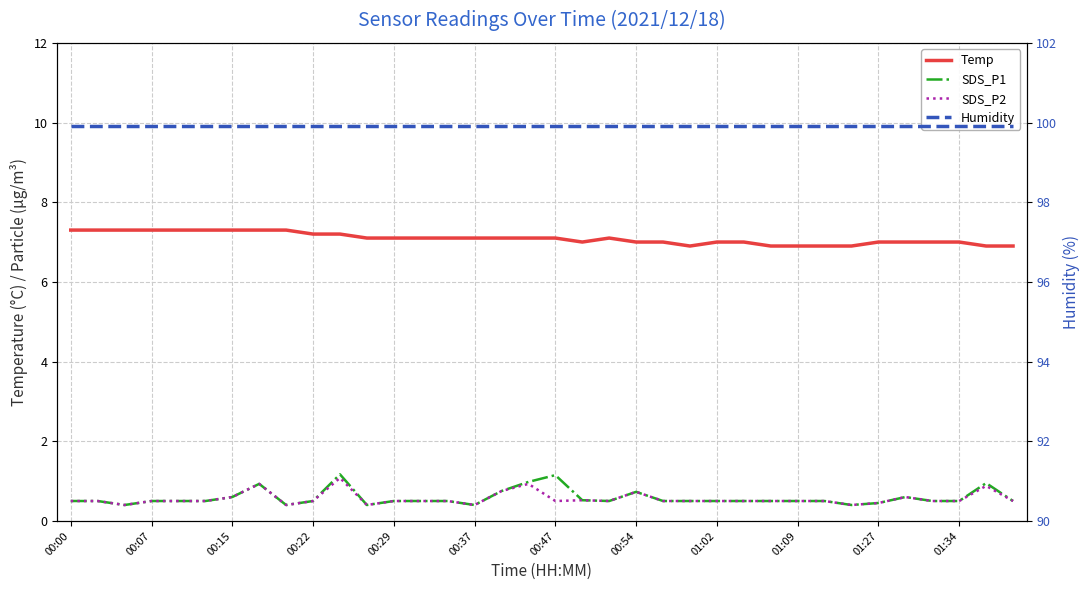

What is the spread (max minus min) of values at 00:00?

99.4